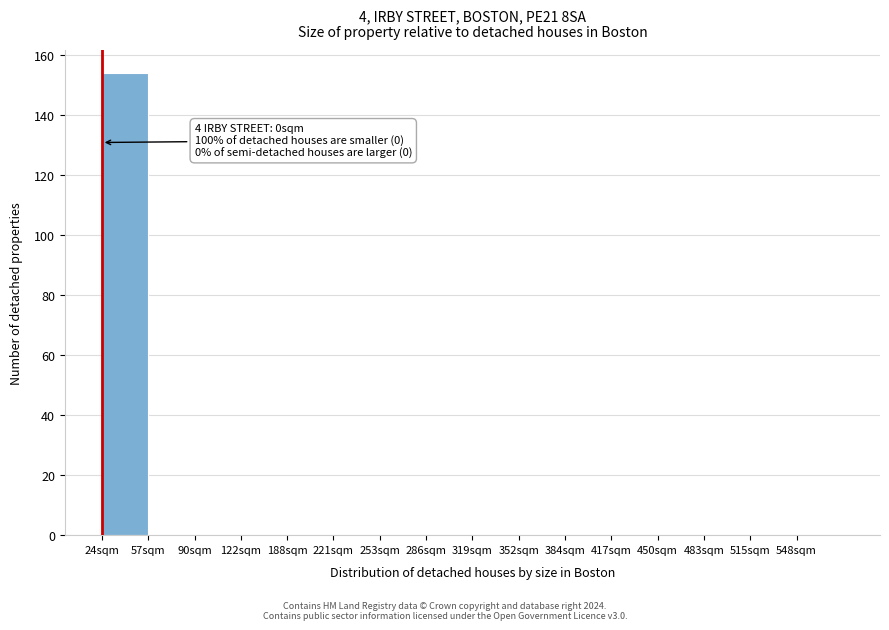

Reading left to right, extract all data points from this chart.

24sqm=154	57sqm=0	90sqm=0	122sqm=0	188sqm=0	221sqm=0	253sqm=0	286sqm=0	319sqm=0	352sqm=0	384sqm=0	417sqm=0	450sqm=0	483sqm=0	515sqm=0	548sqm=0